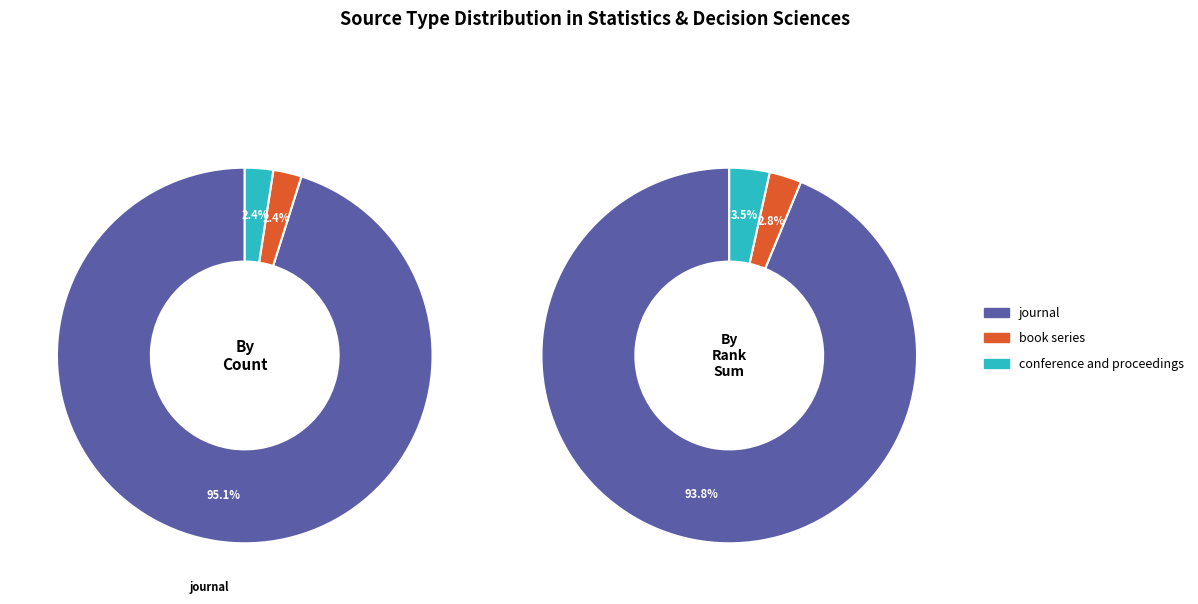

What is the ratio of the value at book series to the value at conference and proceedings?

1.0